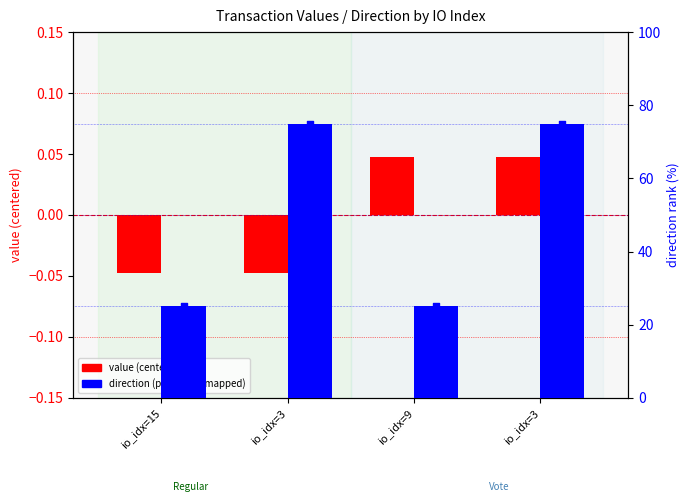

Which series has the widest spread of Y values?

direction (percentile-mapped)